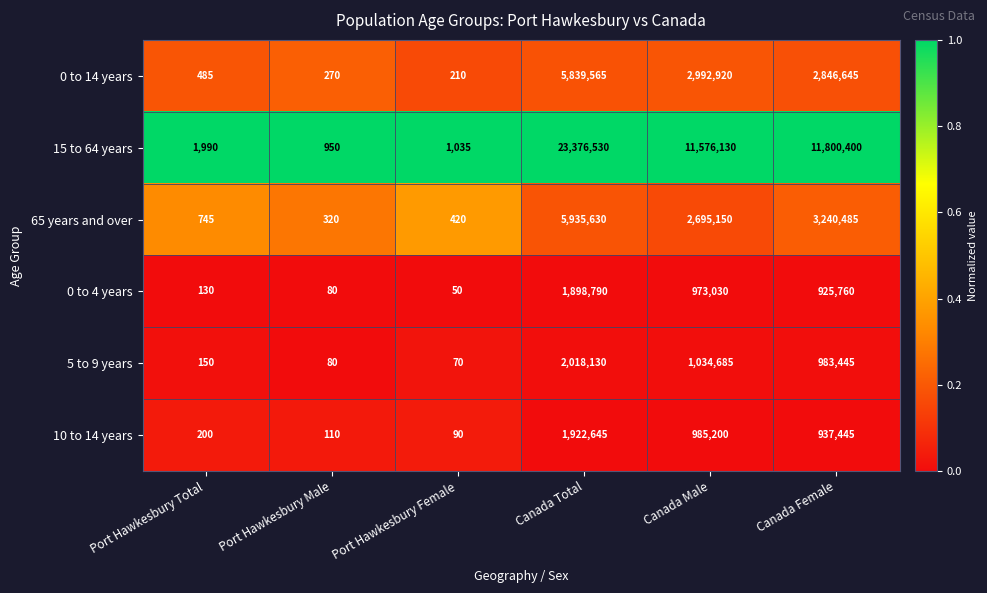

The 5 to 9 years series shows 26 at Port Hawkesbury Male. True or false?

False